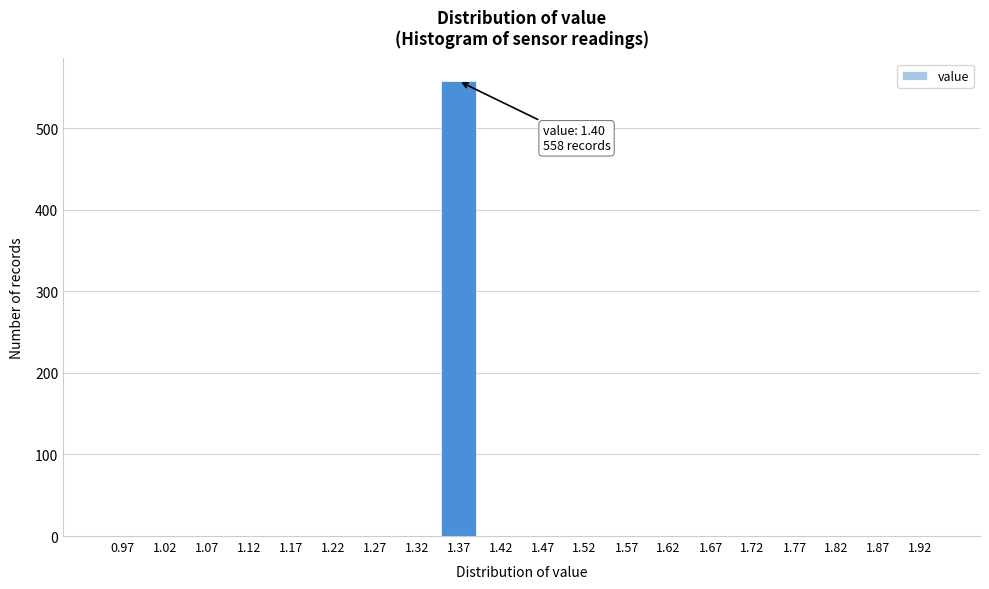

Reading left to right, what are all the values shown in this chart?

0.97=0	1.02=0	1.07=0	1.12=0	1.17=0	1.22=0	1.27=0	1.32=0	1.37=558	1.42=0	1.47=0	1.52=0	1.57=0	1.62=0	1.67=0	1.72=0	1.77=0	1.82=0	1.87=0	1.92=0